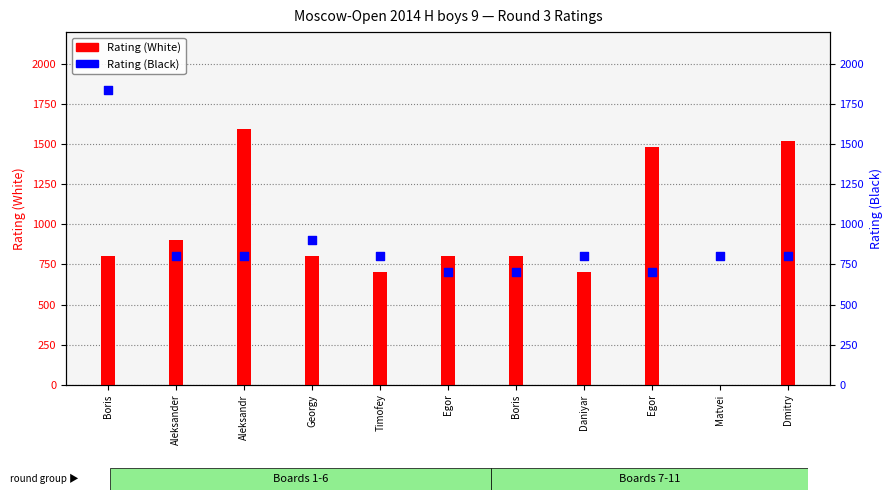

At which category is the sum across all series the highest?

Boris